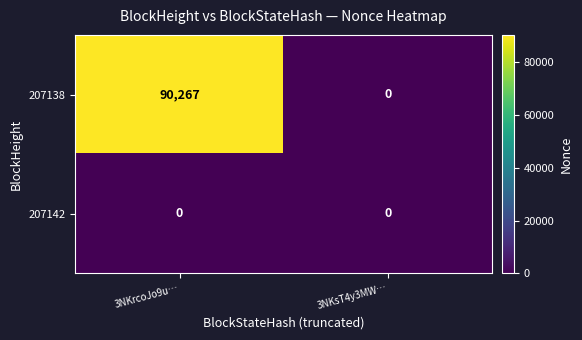

Which series has the largest total across all categories?

207138